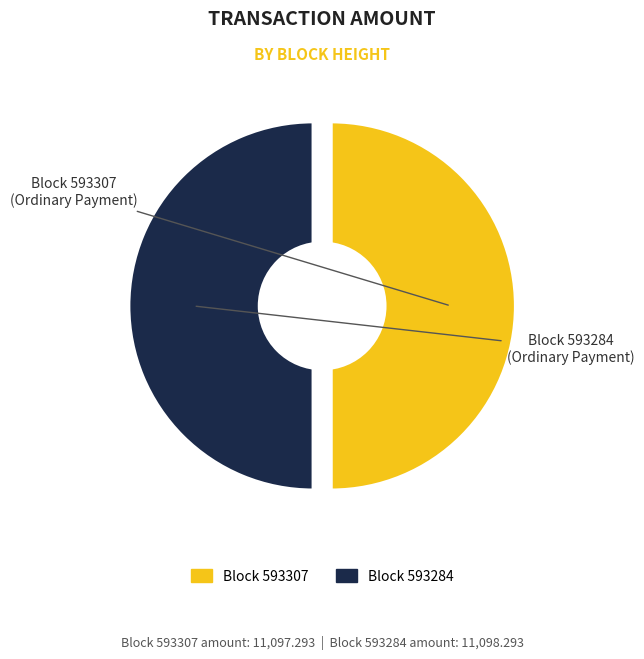

Is it true that 593284 is 50% of the pie?

True